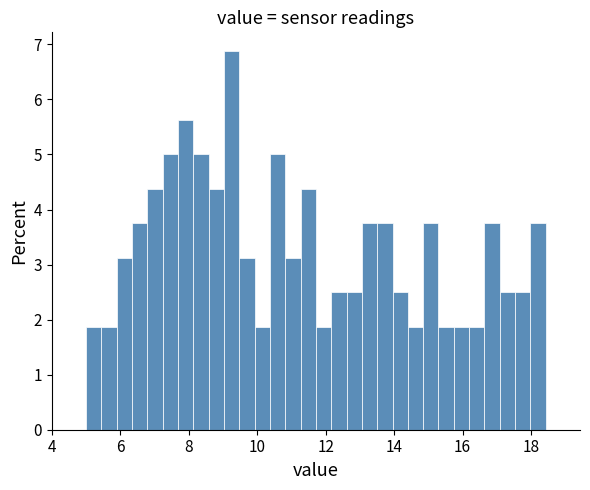

Around what value on the x-axis is the tallest bar? Give the approximate position of its centre, as read against the axis.

9.2